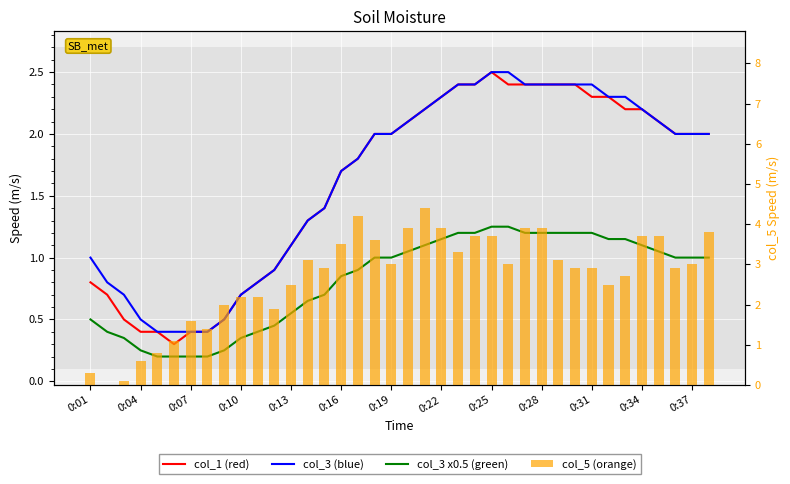

Between 16 and 29, which series saw the biggest shift?

col_5